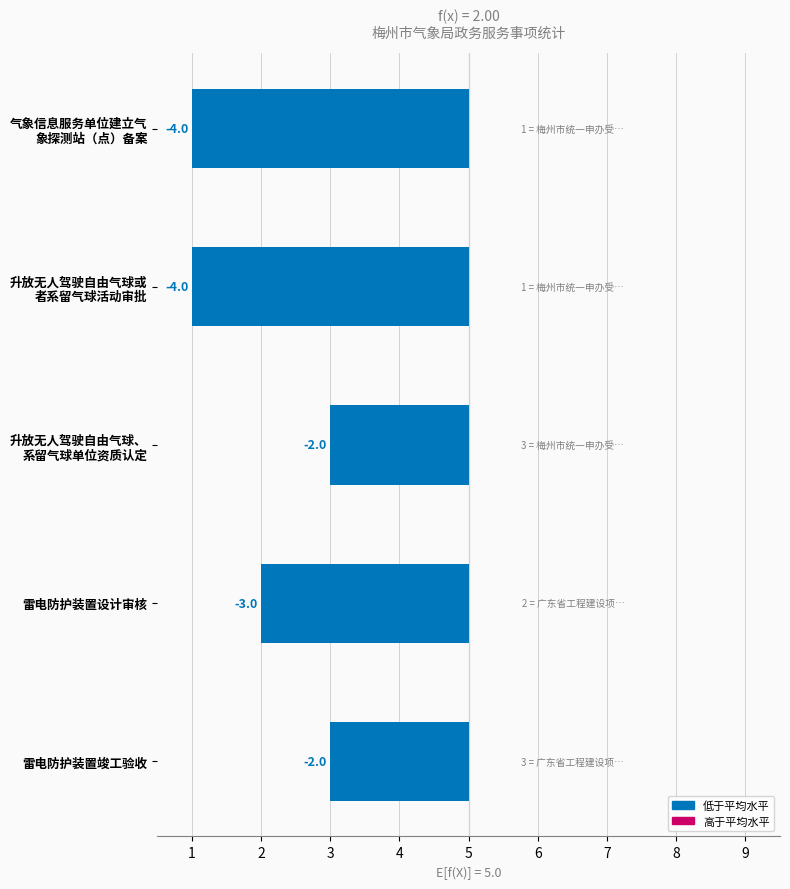

What is the difference between the second highest and second lowest values?

2